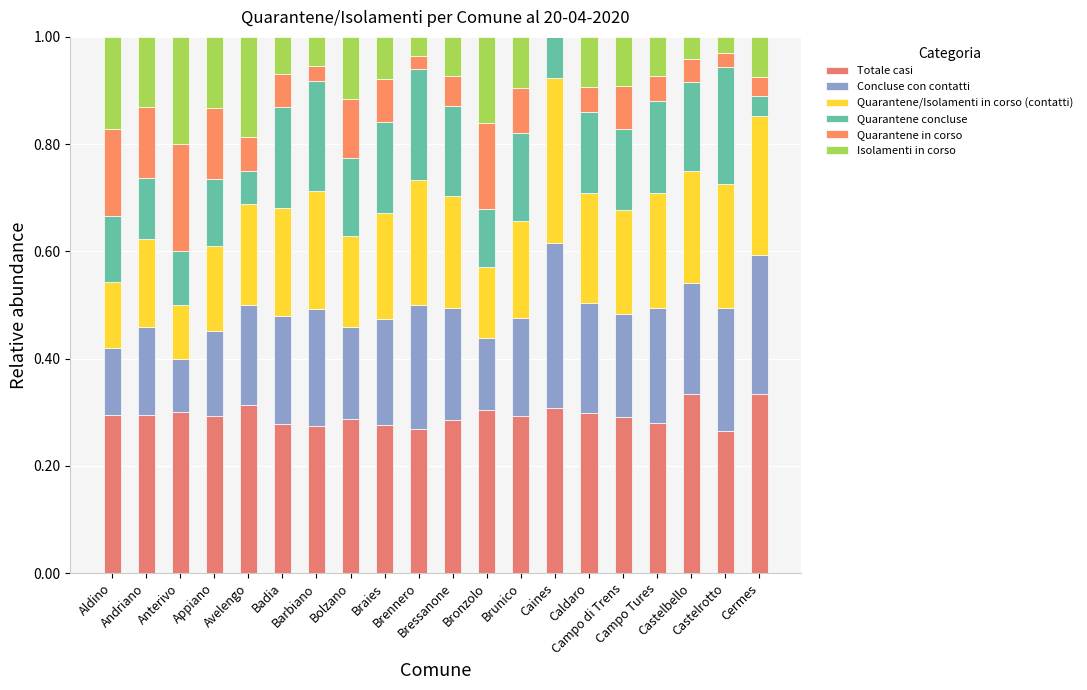

At which category is the sum across all series the highest?

Avelengo